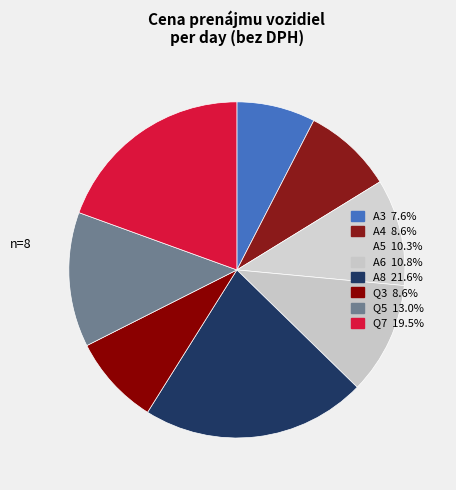

How many slices are in this pie chart?

8